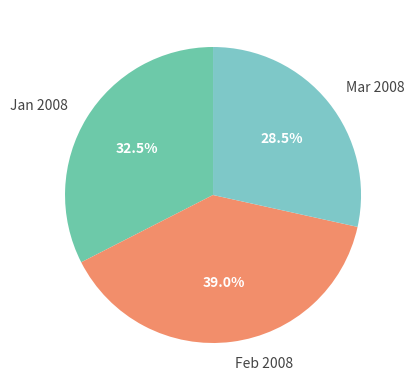

How many segments does this pie chart have?

3